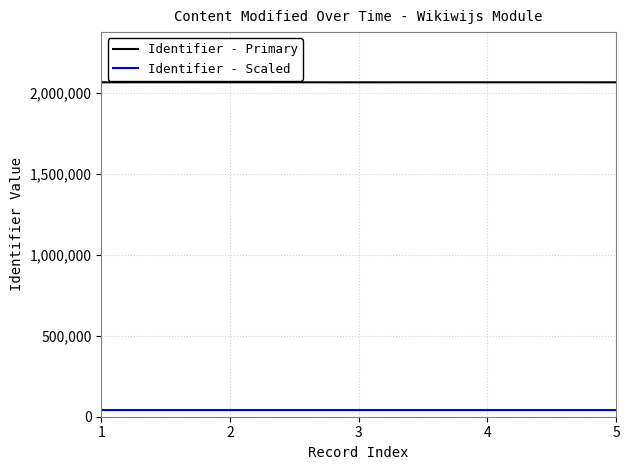

What value does the Identifier - Scaled series have at 2?

41348.4